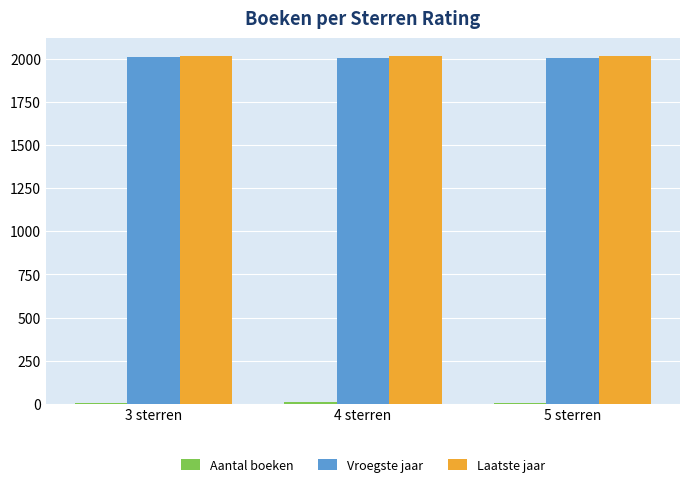

What is the spread (max minus min) of values at 5 sterren?

2011